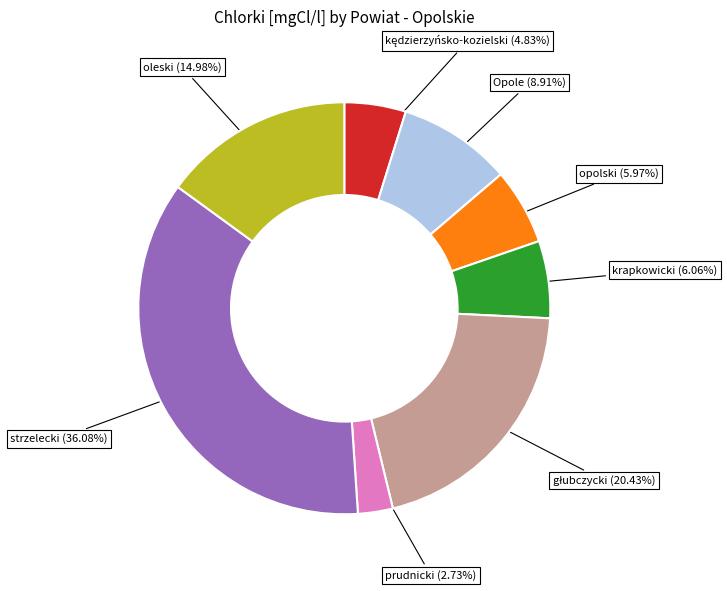

Is there a majority slice in this chart?

No